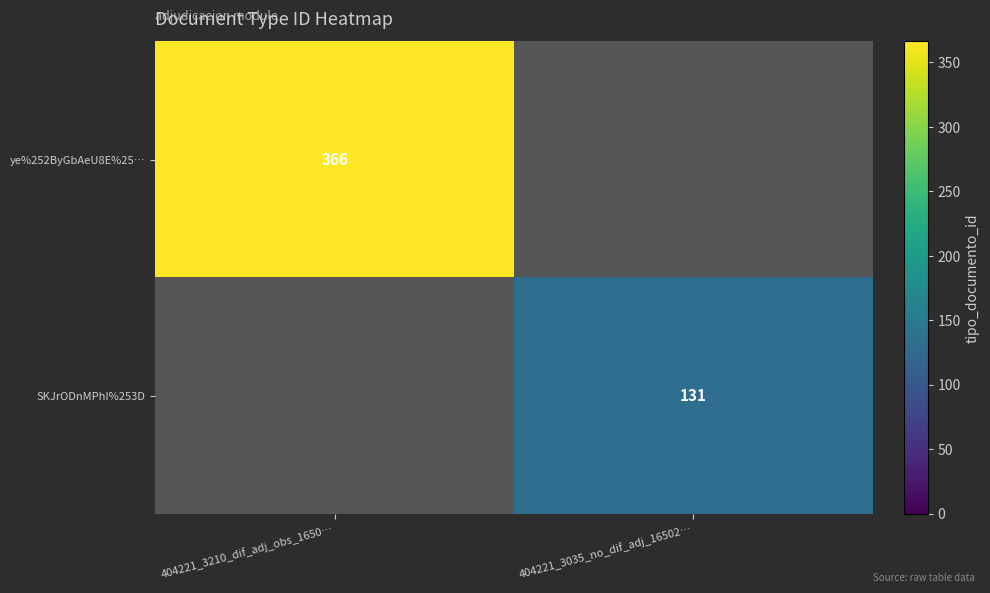

Is it true that ye%252ByGbAeU8E%25… equals 366 at 404221_3210_dif_adj_obs_1650…?

True